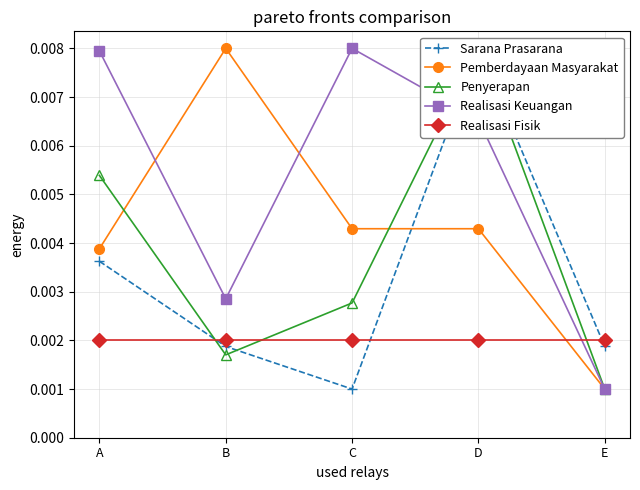

Rank the series by their maximum value, from lowest to highest.

Realisasi Fisik, Sarana Prasarana, Pemberdayaan Masyarakat, Penyerapan, Realisasi Keuangan